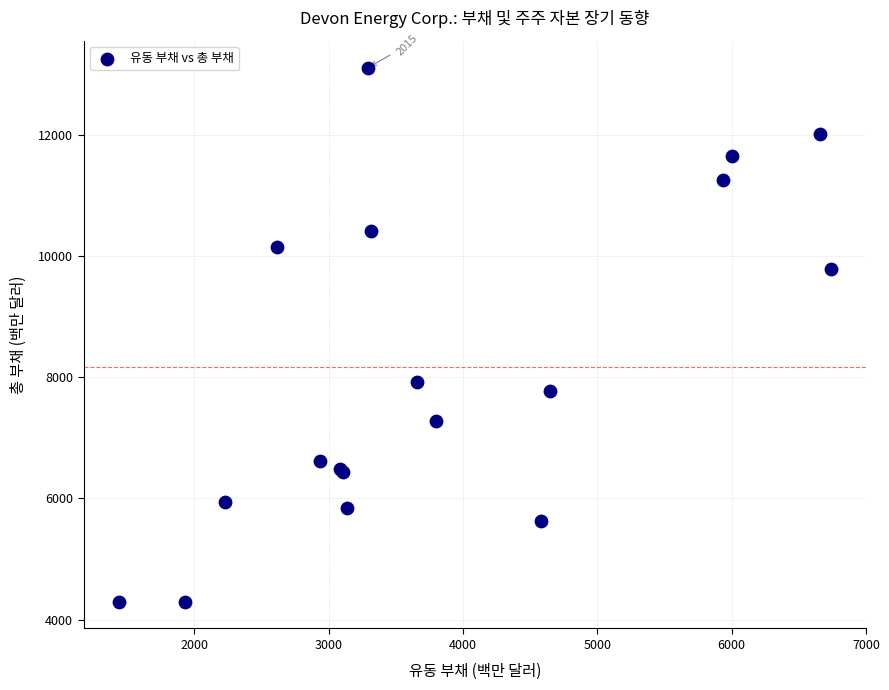

What Y value in the scatter plot is closest to 8703?

7928